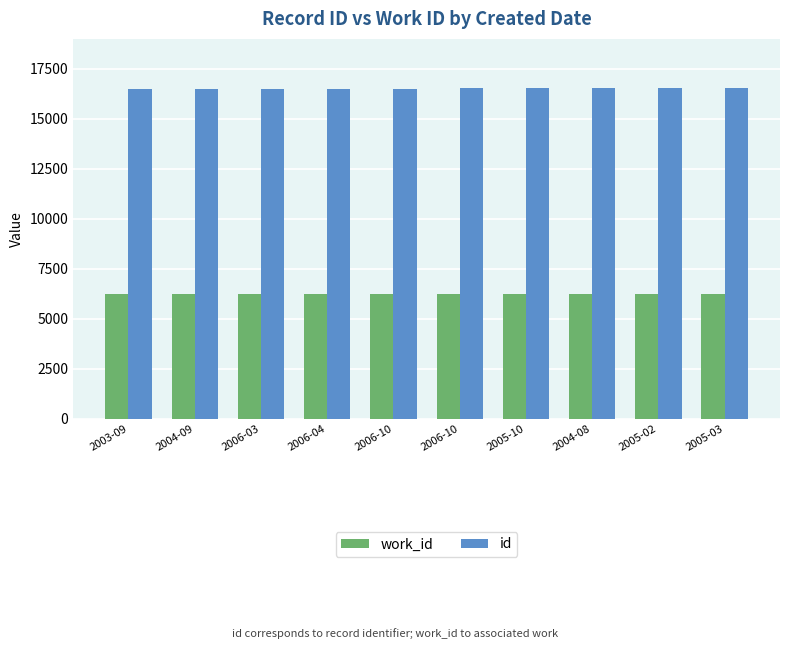

What is the label of the 9th bar from the right?

2004-09